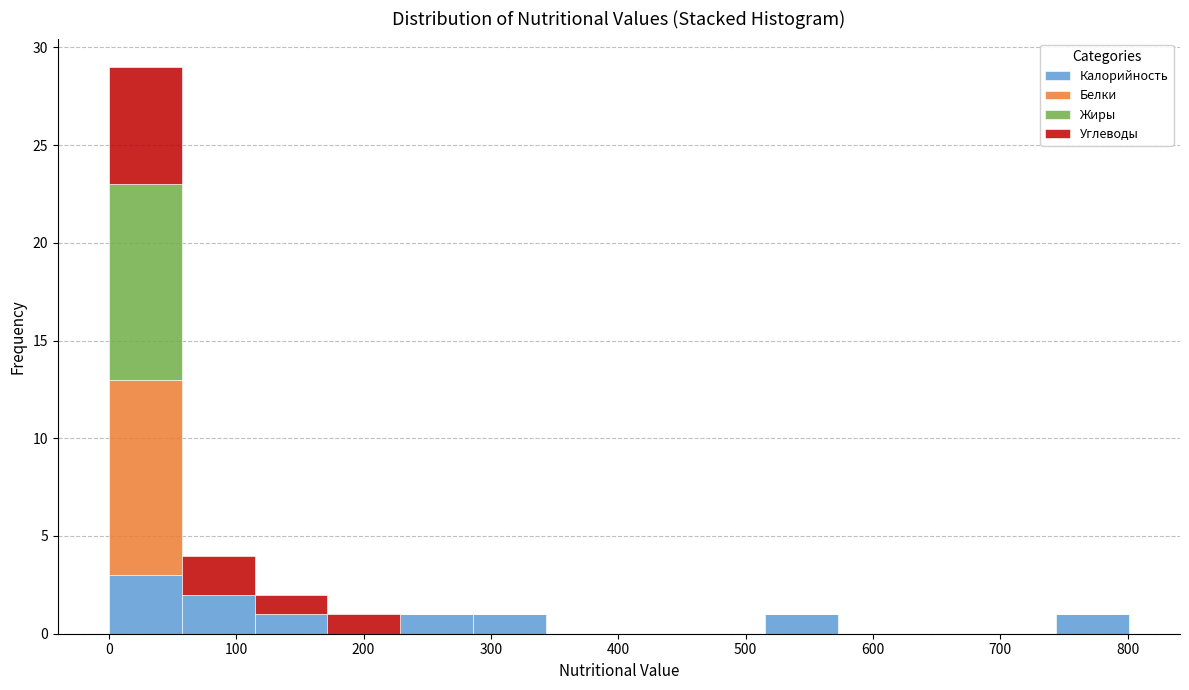

Which range on the x-axis has the tallest stacked bar (by total height)?

0 to 60